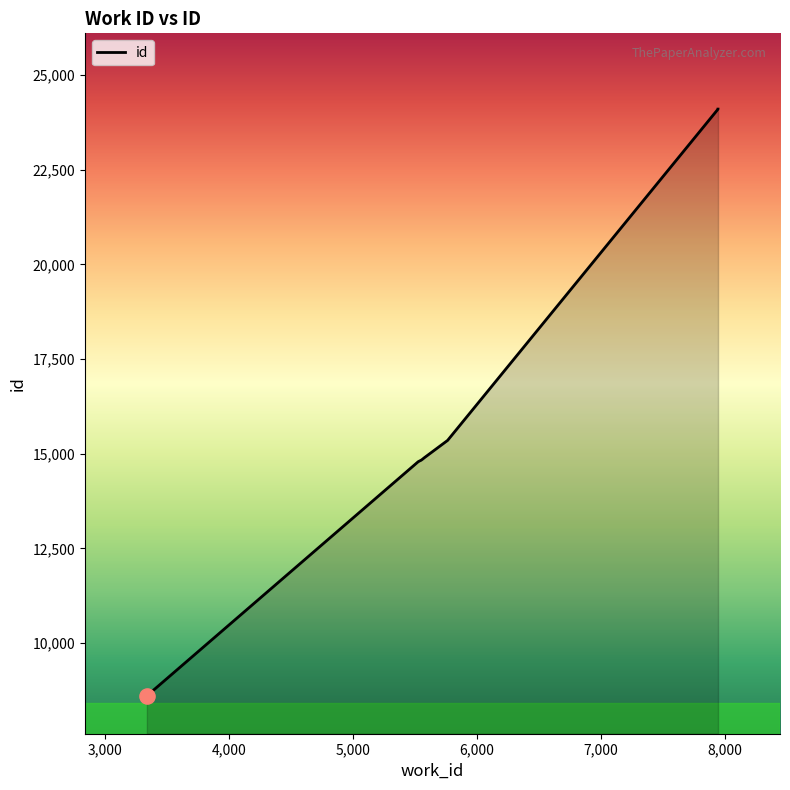

What is the change in value from 5538 to 5576?

+85